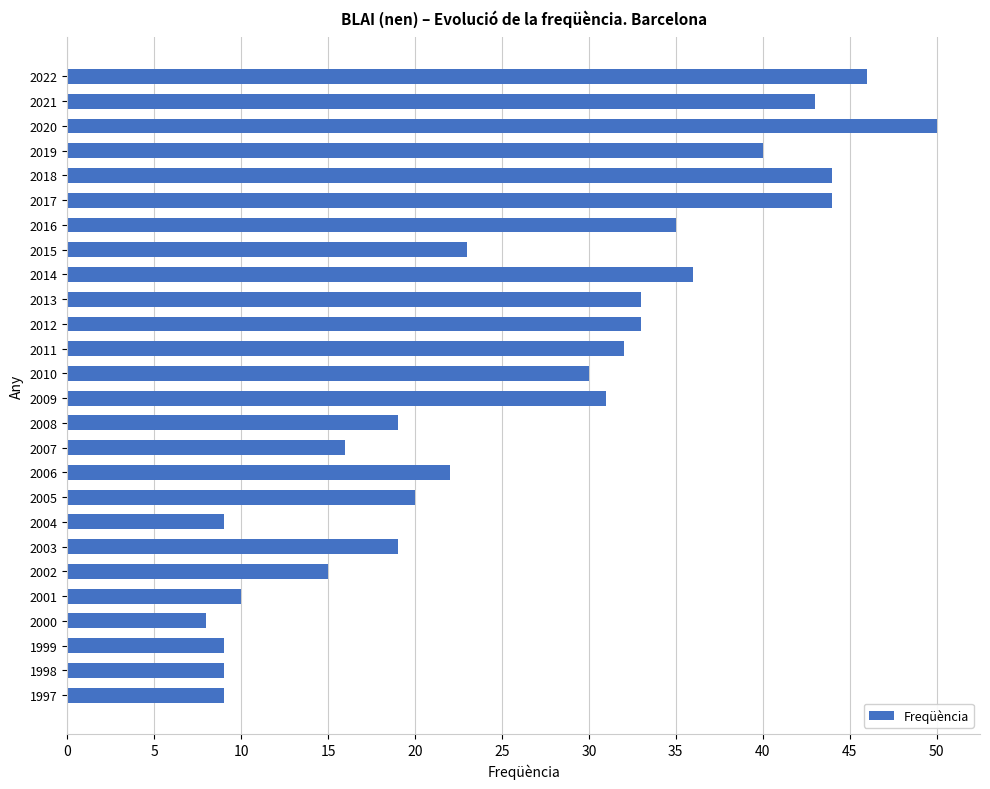

How many values are below 30?

13